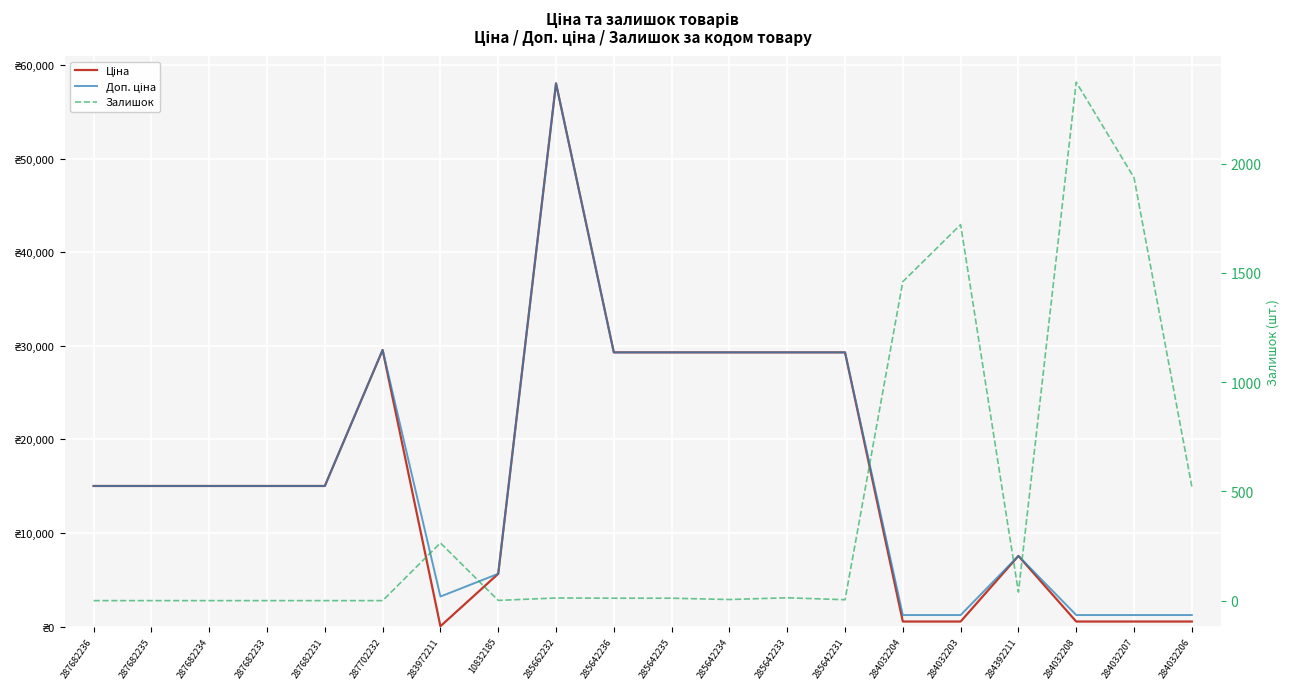

How many values in the Ціна series exceed 15019?

12